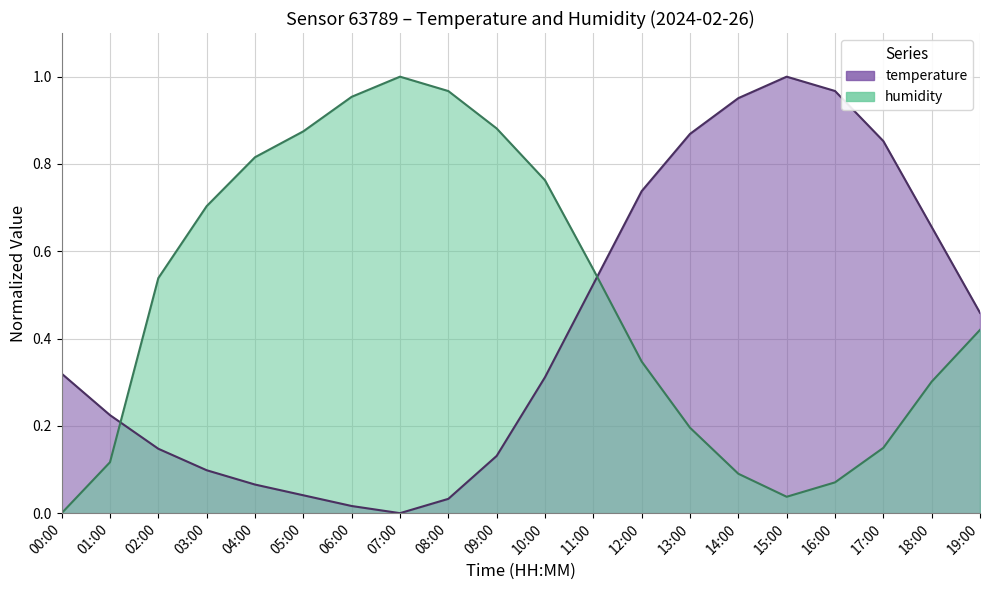

Which series has the largest range (max minus min)?

temperature